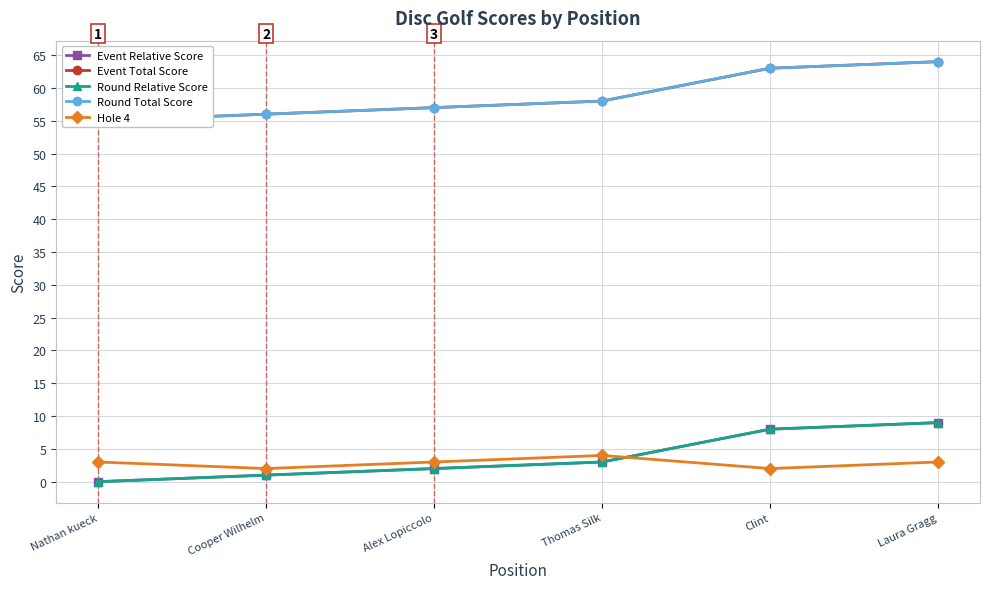

Does the chart have visible grid lines?

Yes